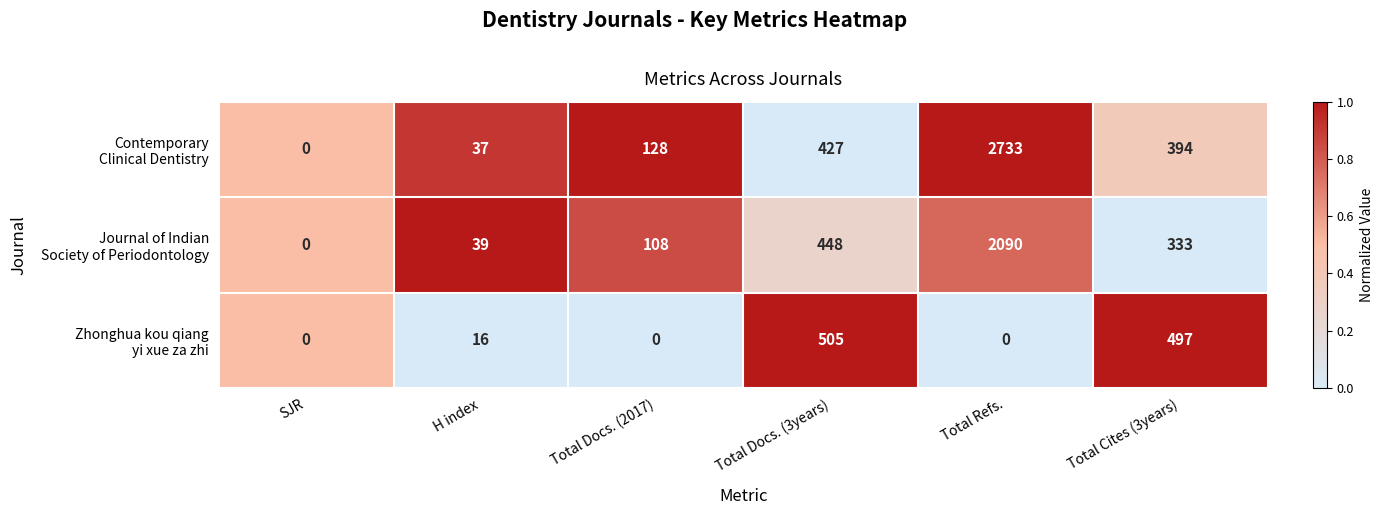

Which category has the highest value across all series?

Total Refs.